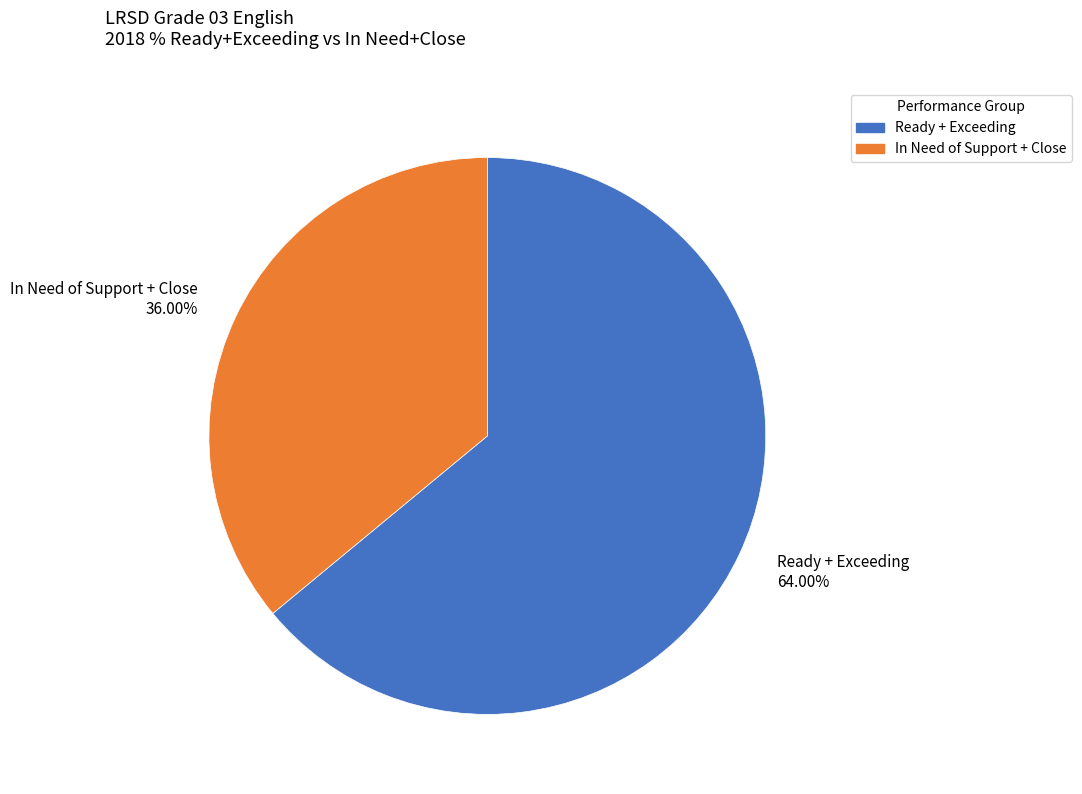

Rank the categories by value from lowest to highest.

In Need of Support + Close, Ready + Exceeding